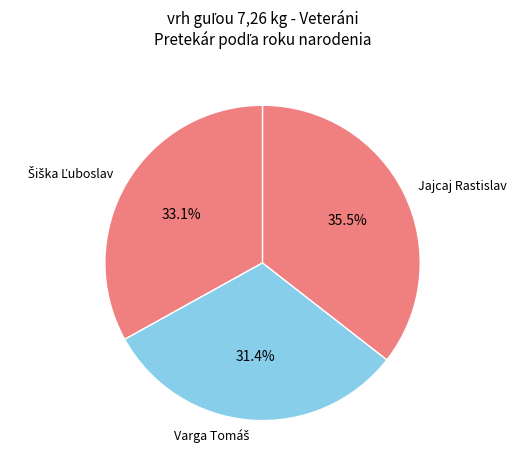

Which slice is the largest?

Jajcaj Rastislav